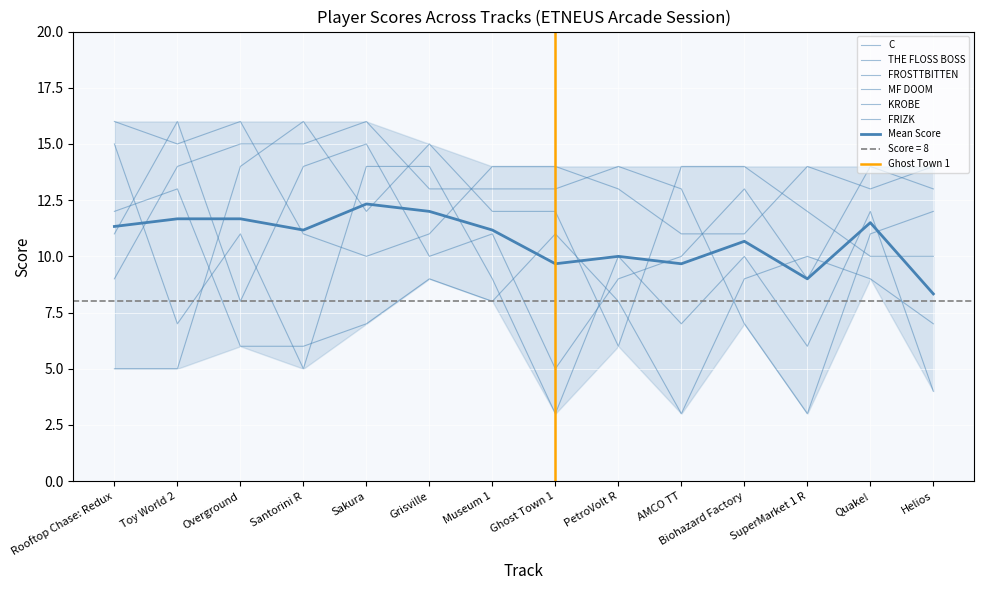

How many interior local peaks does the C series have?

2